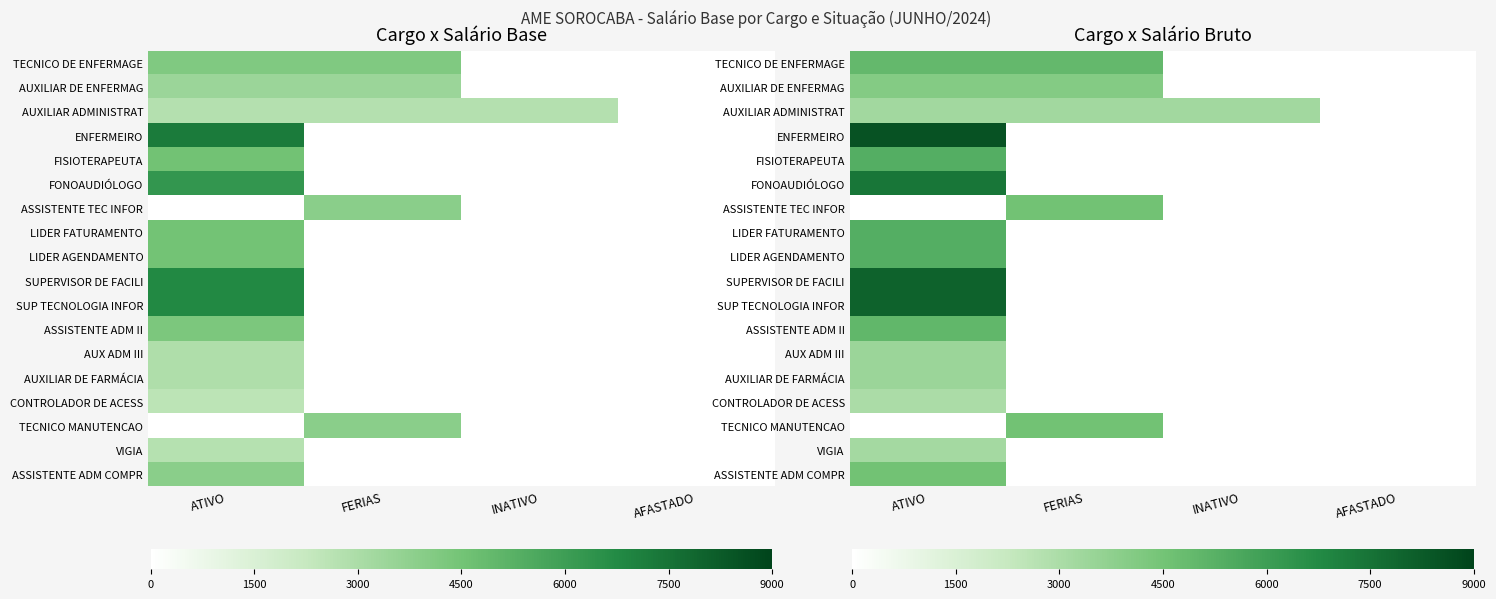

How many categories are shown in the chart?

4